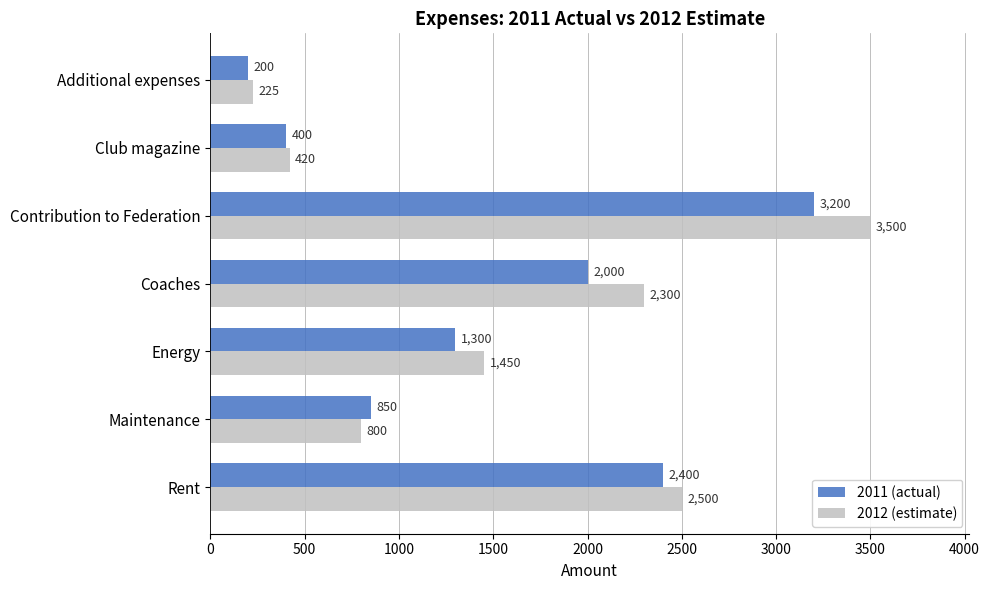

Which series has the largest total across all categories?

2012 (estimate)